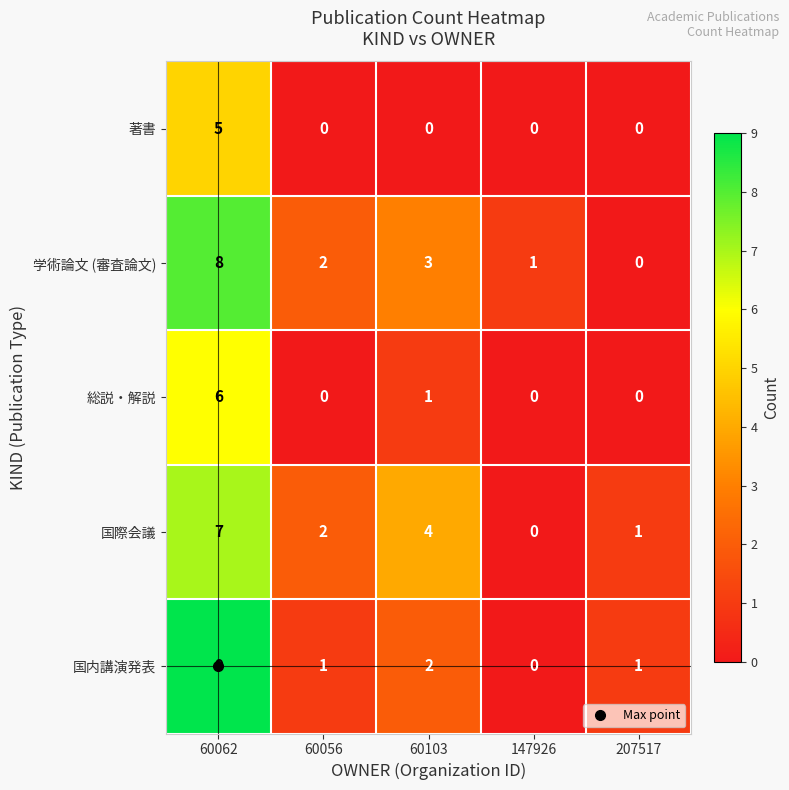

Rank the series by their maximum value, from highest to lowest.

国内講演発表, 学術論文 (審査論文), 国際会議, 総説・解説, 著書